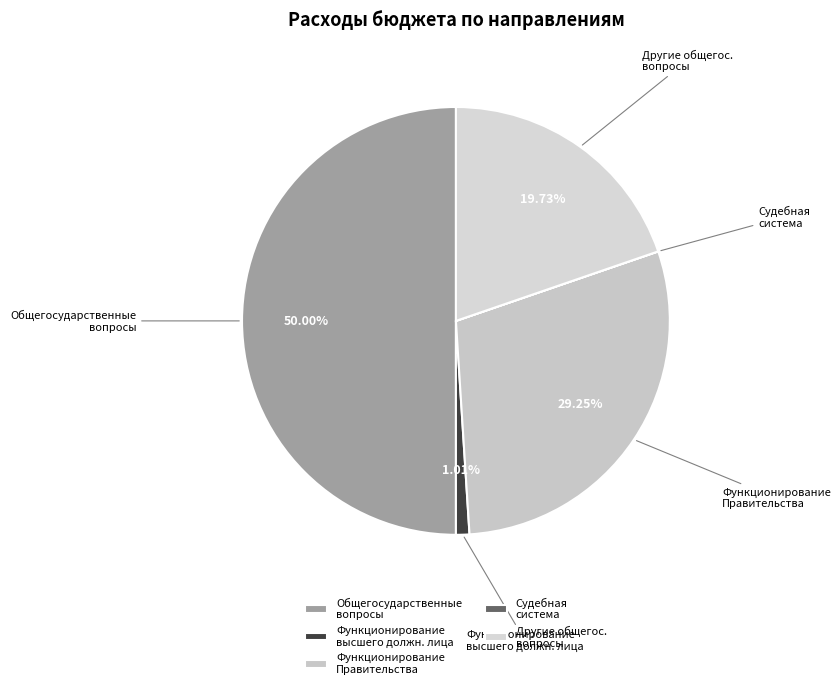

Which category has the biggest portion of the pie?

Общегосударственные вопросы